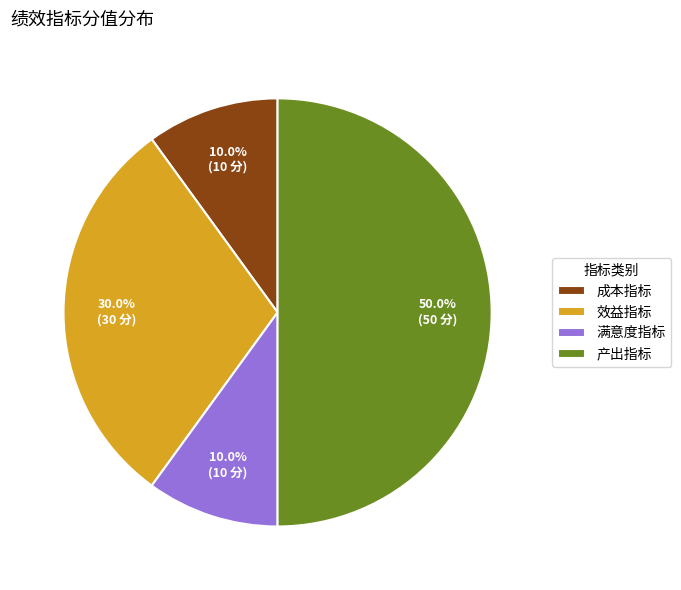

What percentage is the 产出指标 slice, to the nearest percent?

50%